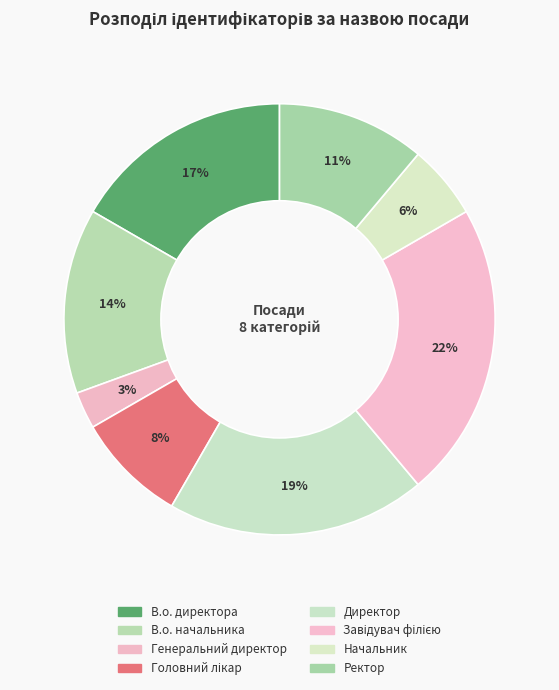

To the nearest percent, what percentage of the pie is Завідувач філією?

22%